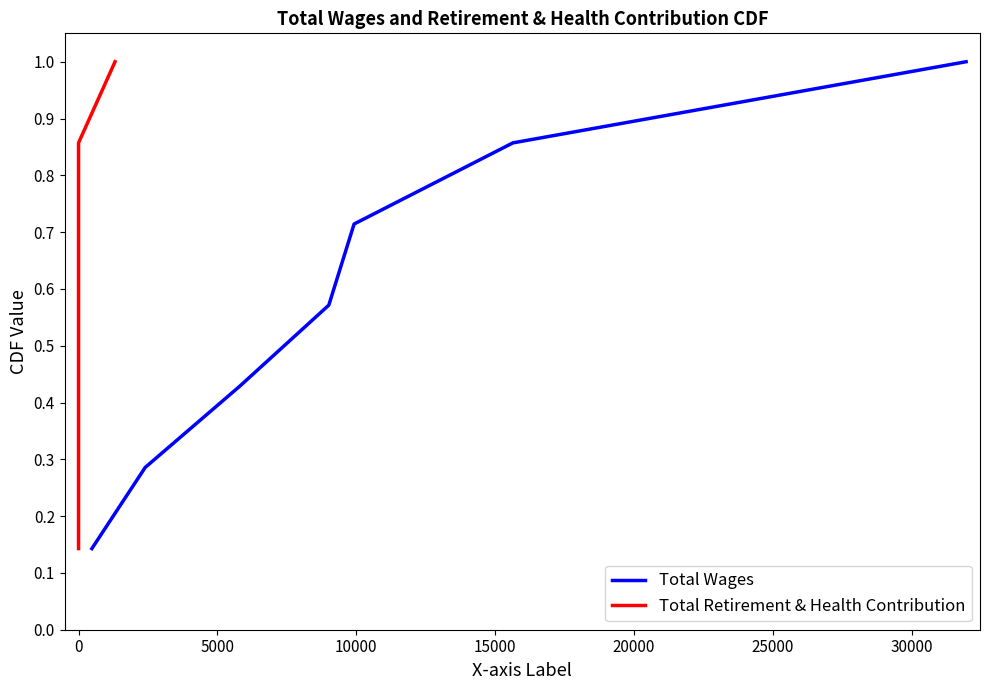

What is the difference between the second highest and minimum values in the Total Retirement & Health Contribution series?

0.7